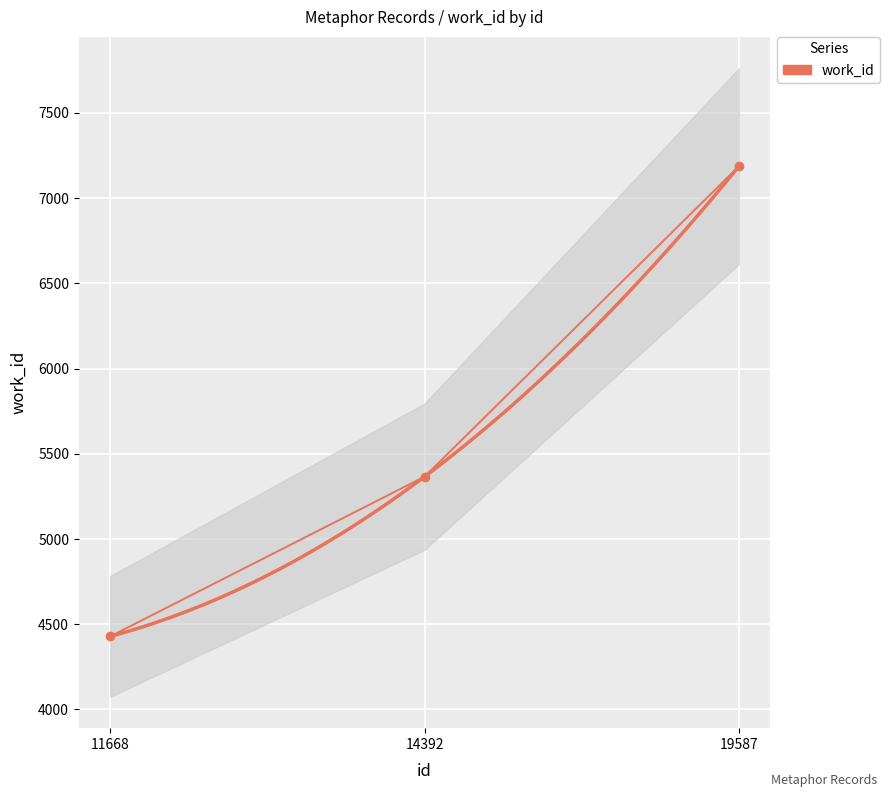

What is the ratio of the value at 11668 to the value at 19587?

0.6